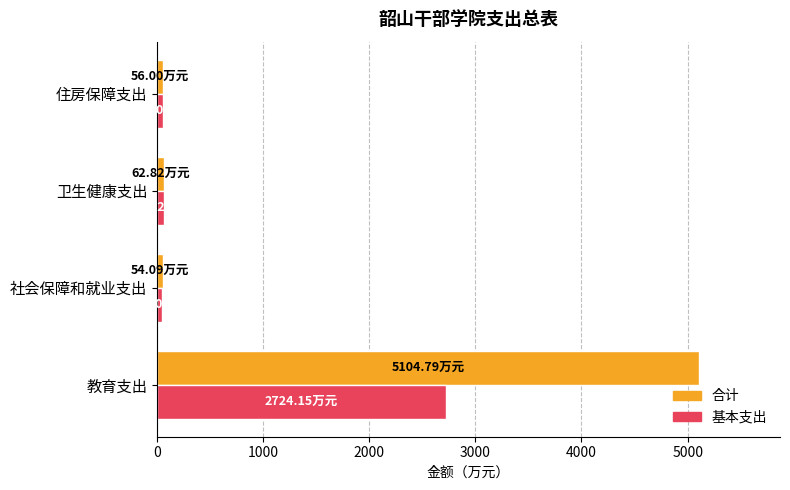

Which series has the largest total across all categories?

合计